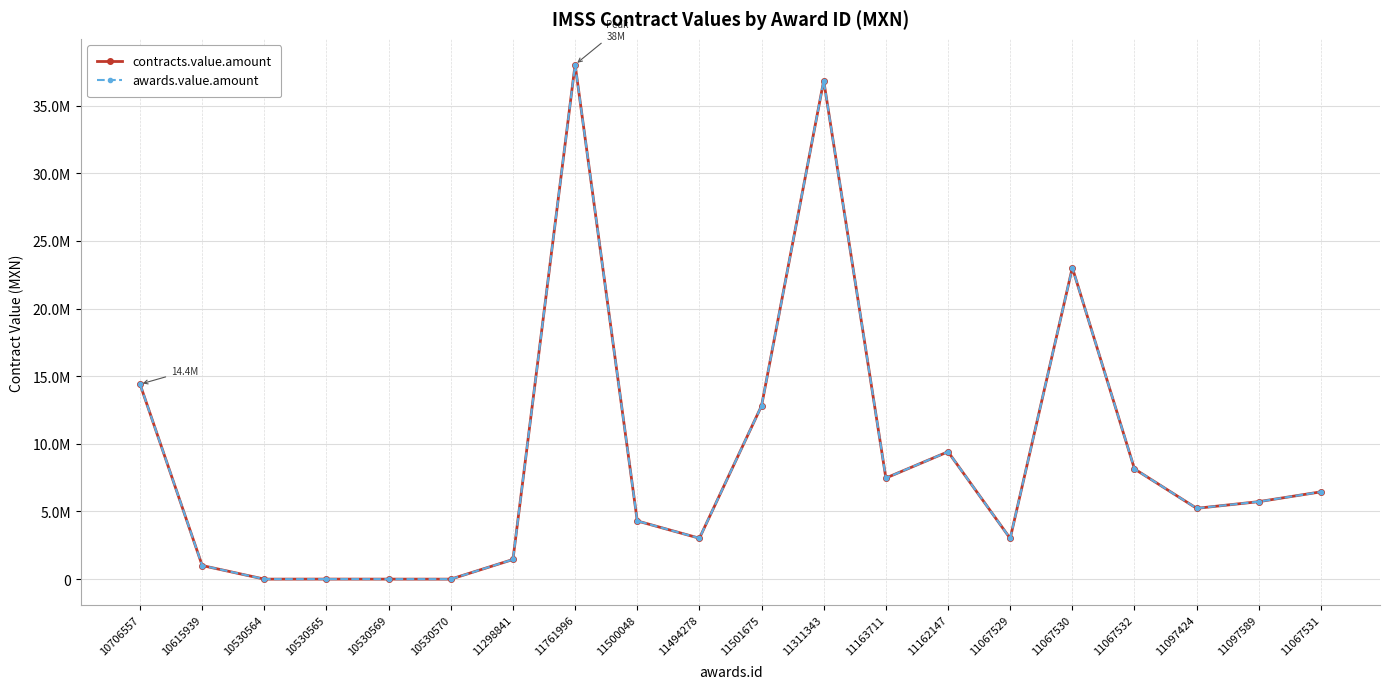

Where is the first local minimum for contracts.value.amount?

10530564